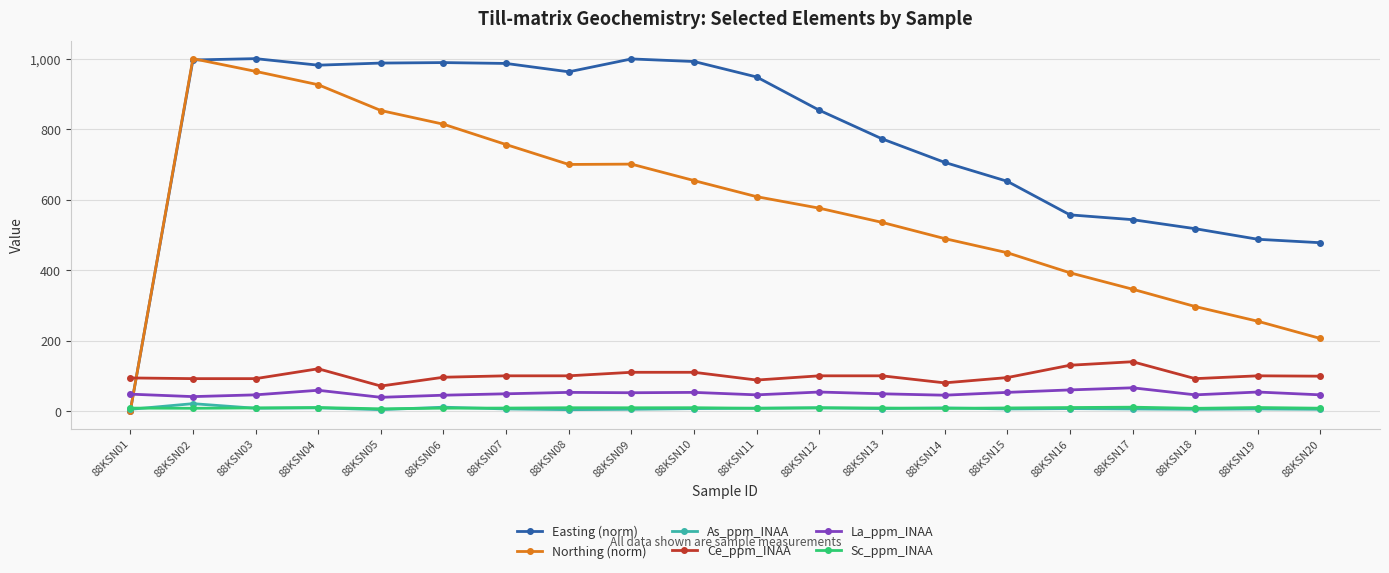

What is the highest value of the La_ppm_INAA series?

66.0